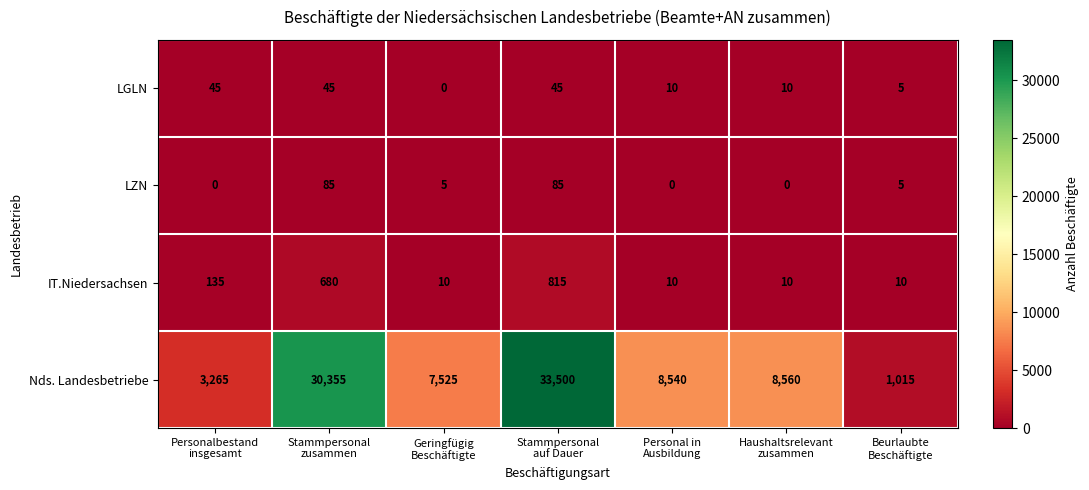

Rank the series by their maximum value, from highest to lowest.

Nds. Landesbetriebe, IT.Niedersachsen, LZN, LGLN